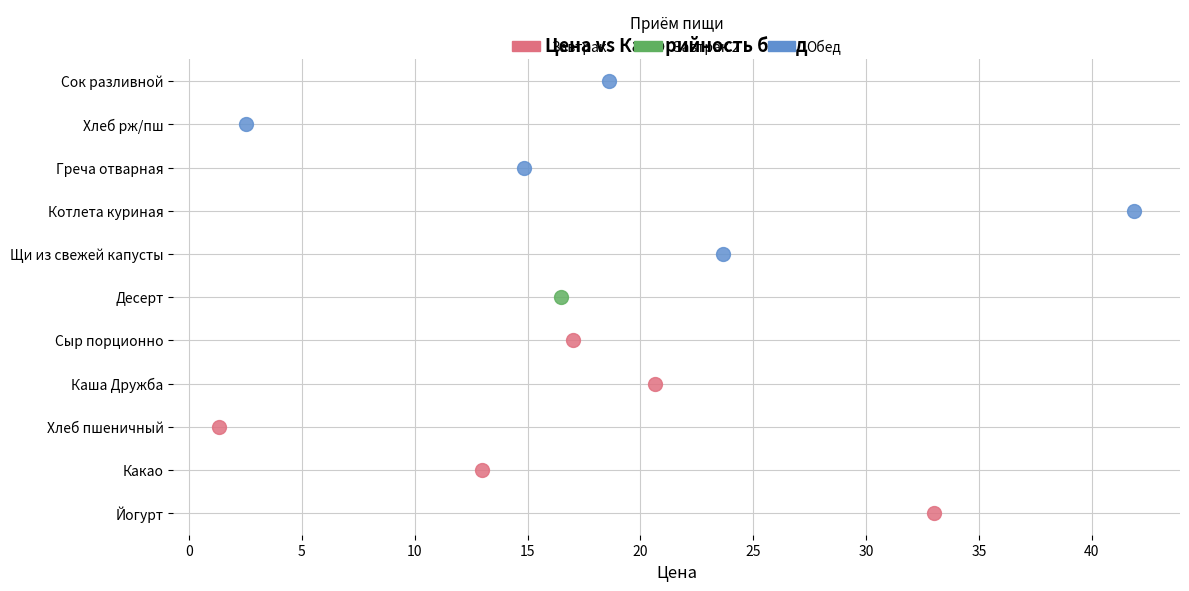

What are all the series names shown in the legend?

Завтрак, Завтрак 2, Обед